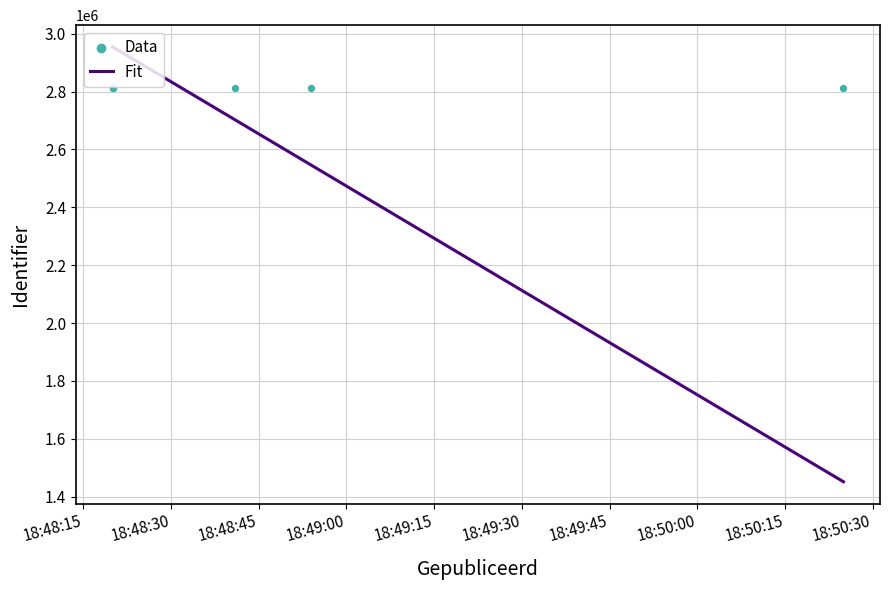

What is the highest value of the Fit series?

2954525.5